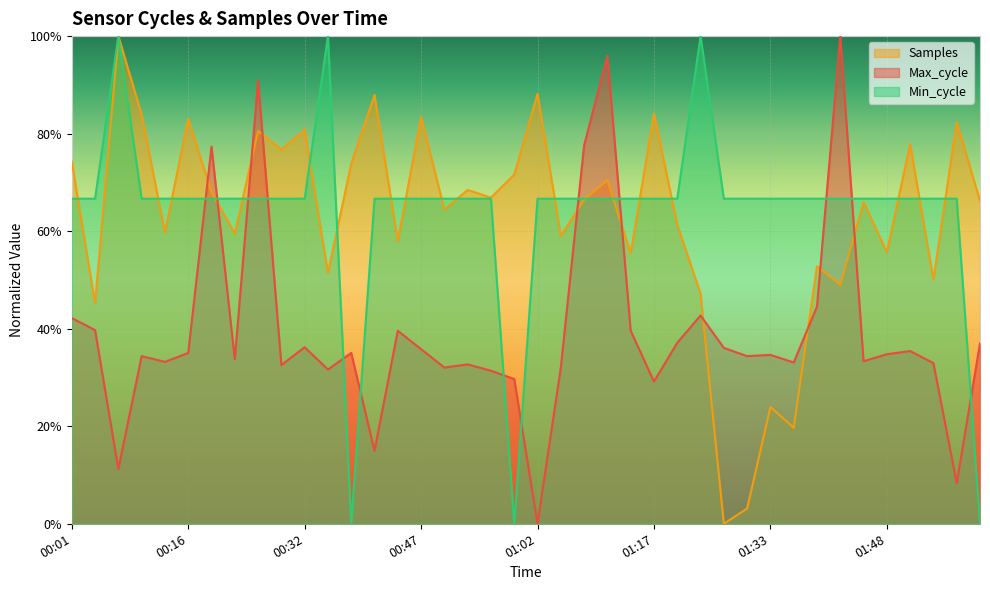

What is the label of the 12th point from the right?

01:27